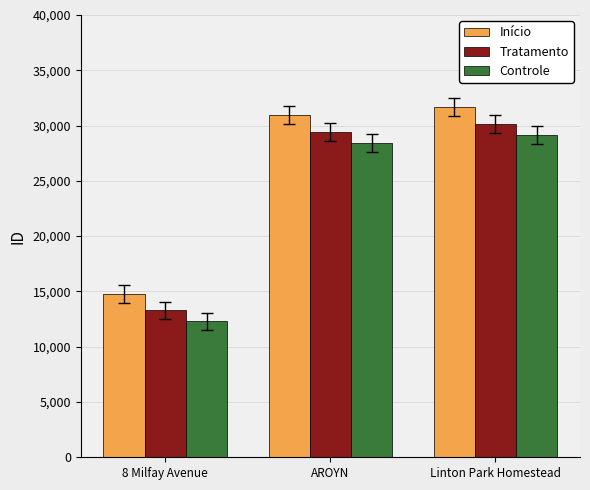

The Tratamento series shows 29429 at AROYN. True or false?

True